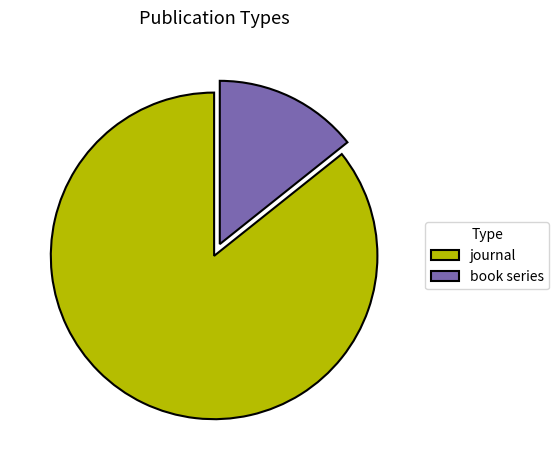

Rank the categories by value from lowest to highest.

book series, journal